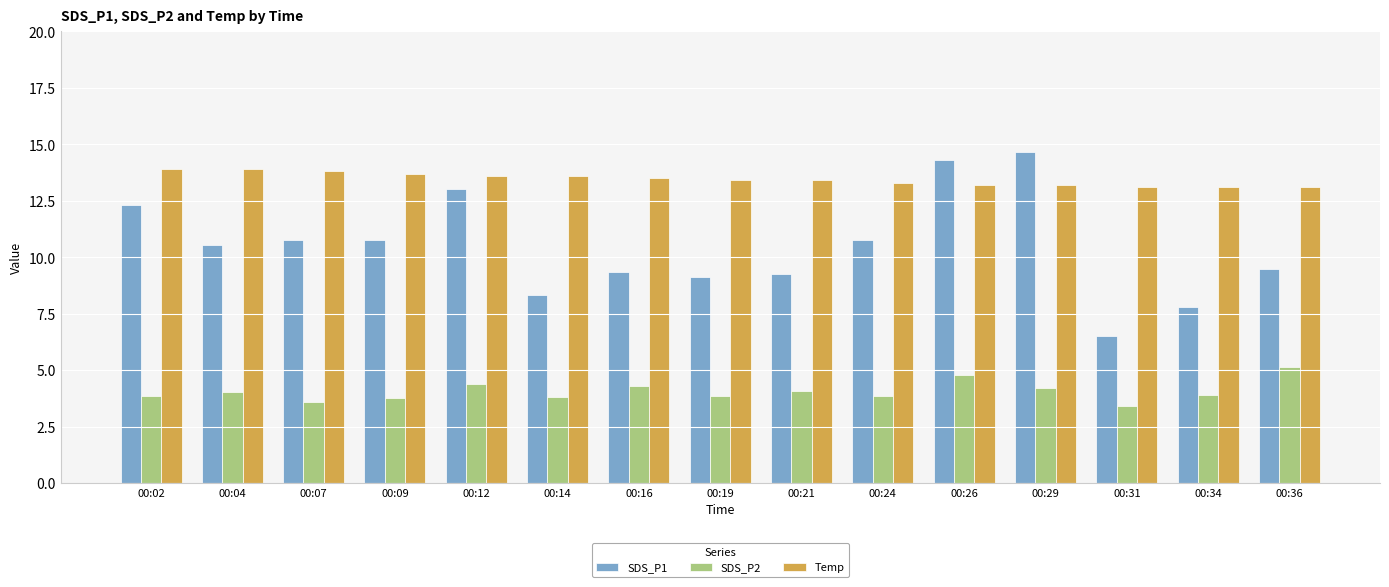

What is the value of the SDS_P1 bar at the 8th from the left?

9.1